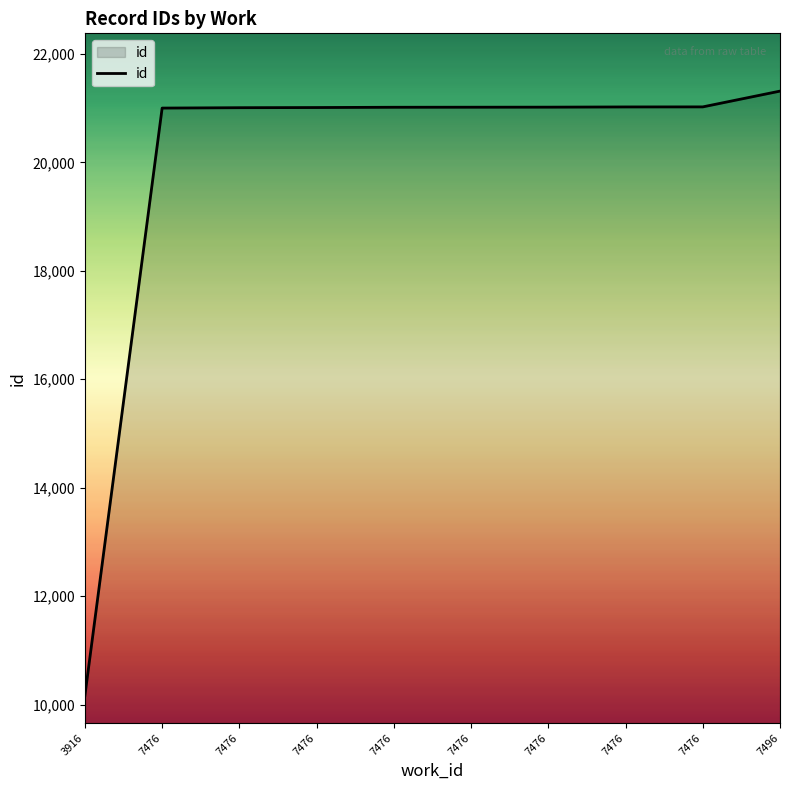

How many lines are shown in the chart?

1